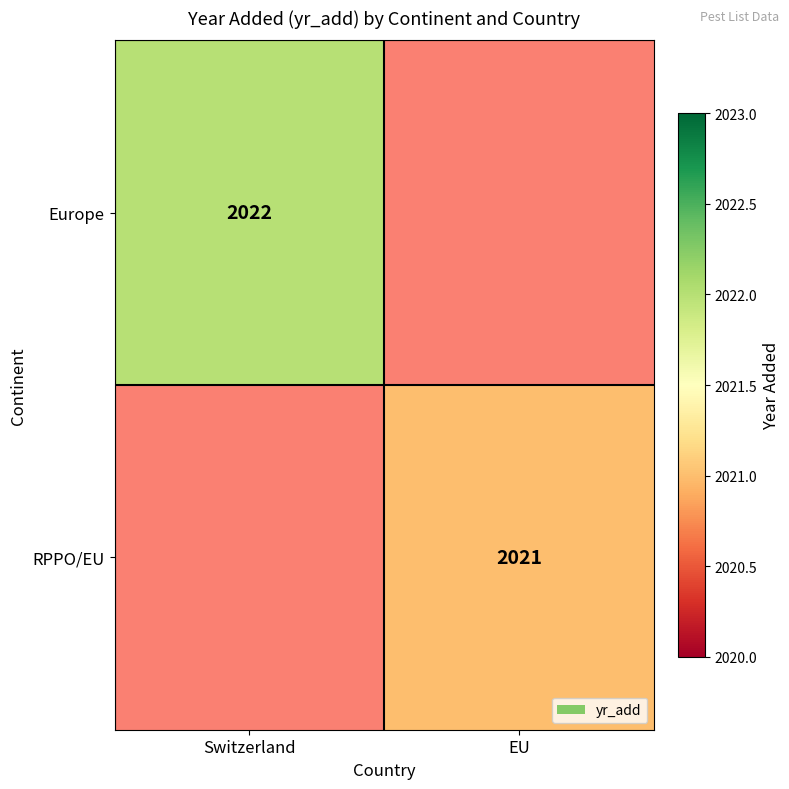

Is it true that Europe equals 1365 at Switzerland?

False